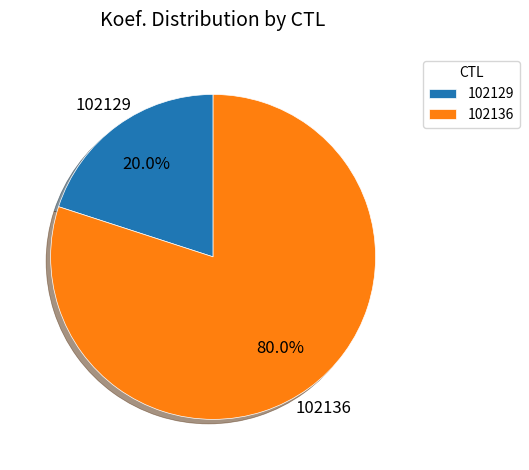

Rank the categories by value from lowest to highest.

102129, 102136